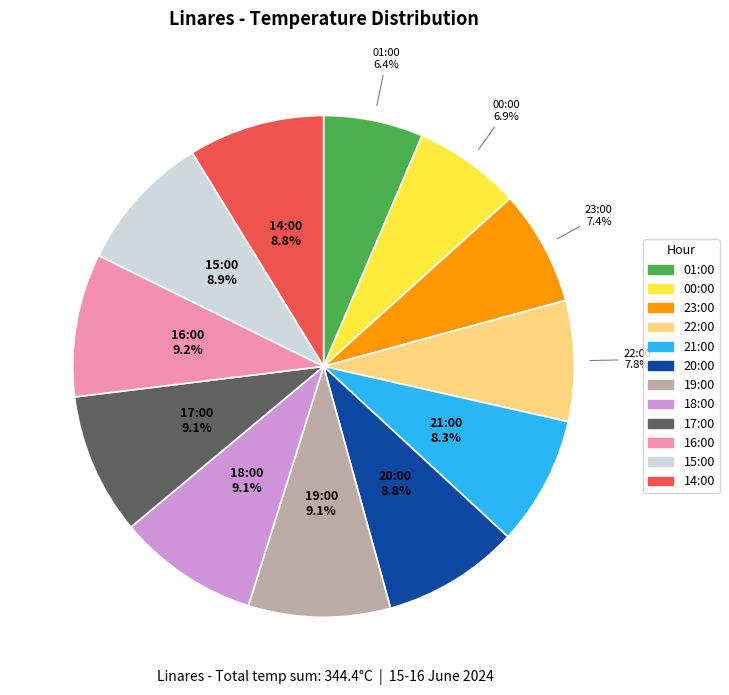

Combined, what portion of the pie is 14:00 and 00:00?

15.7%